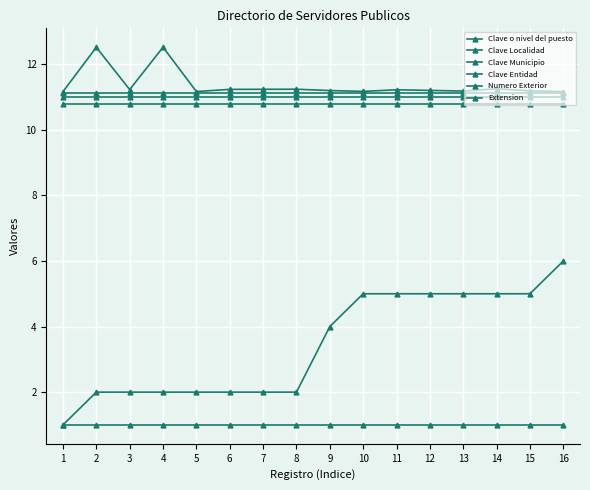

The value of Clave Municipio at 9 is 10.8. True or false?

True